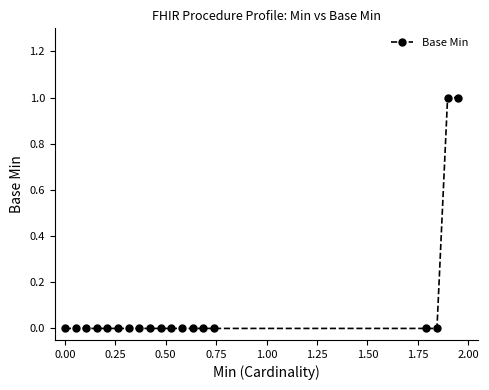

How many series are shown in this chart?

1